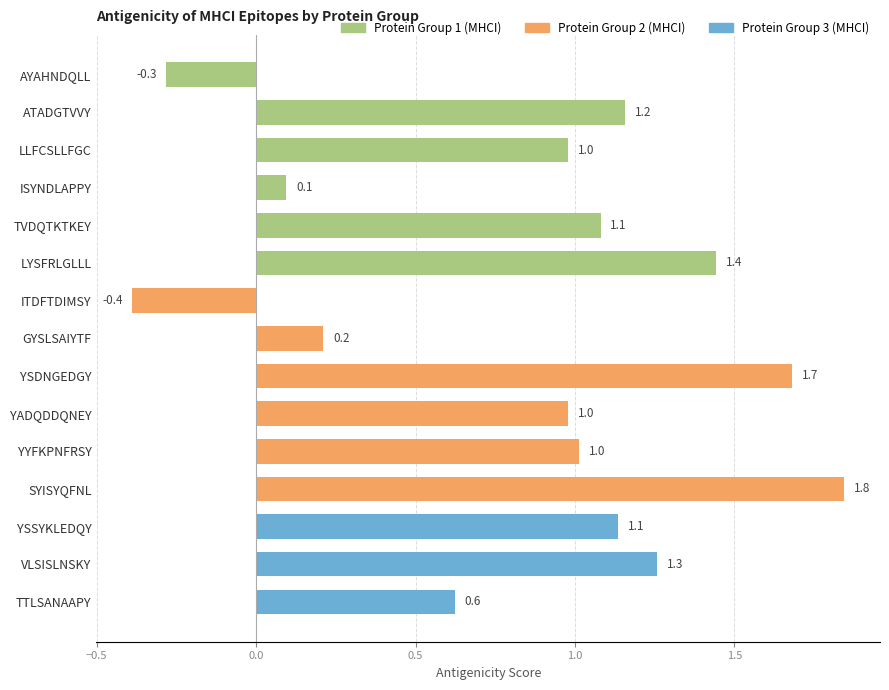

What position from the top is YSSYKLEDQY?

13